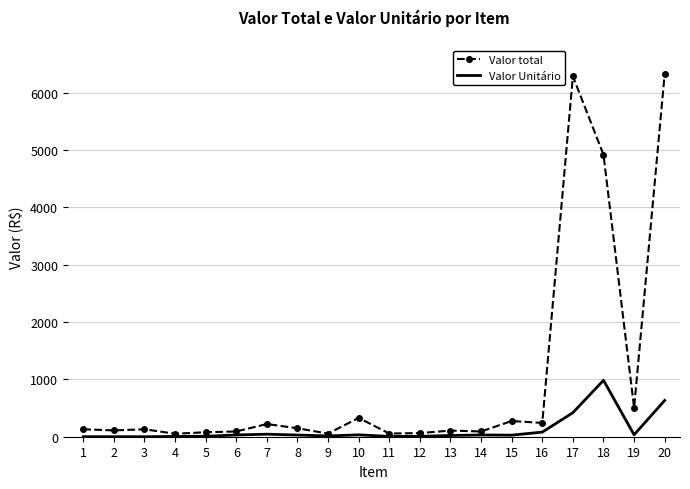

At which label does Valor Unitário first exceed 29?

6